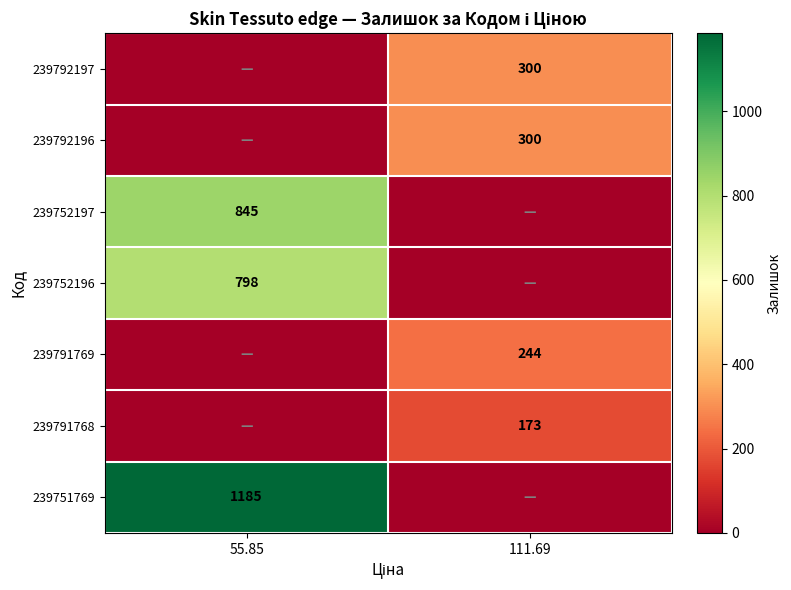

At which category does the chart reach its minimum across all series?

55.85